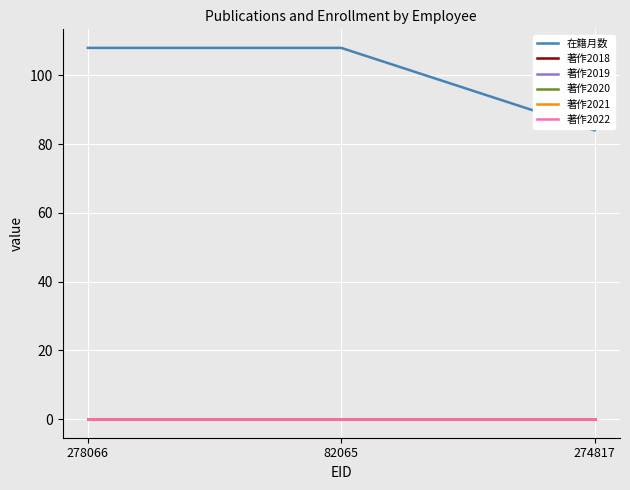

What is the difference between the highest and lowest values at 82065?

108